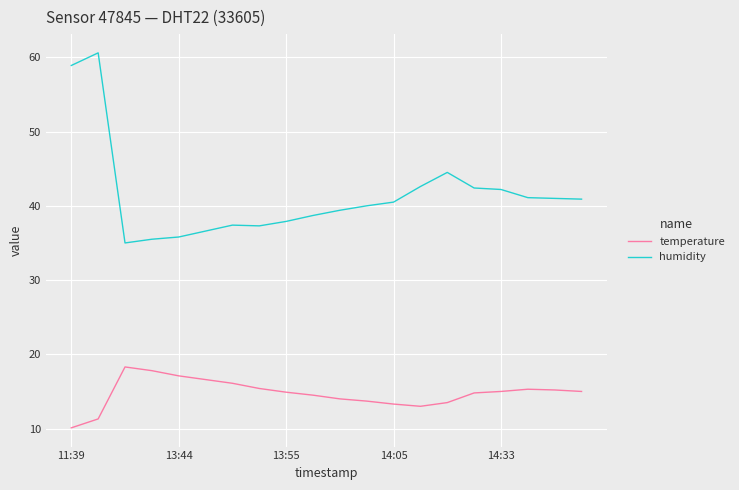

Which series has the largest total across all categories?

humidity